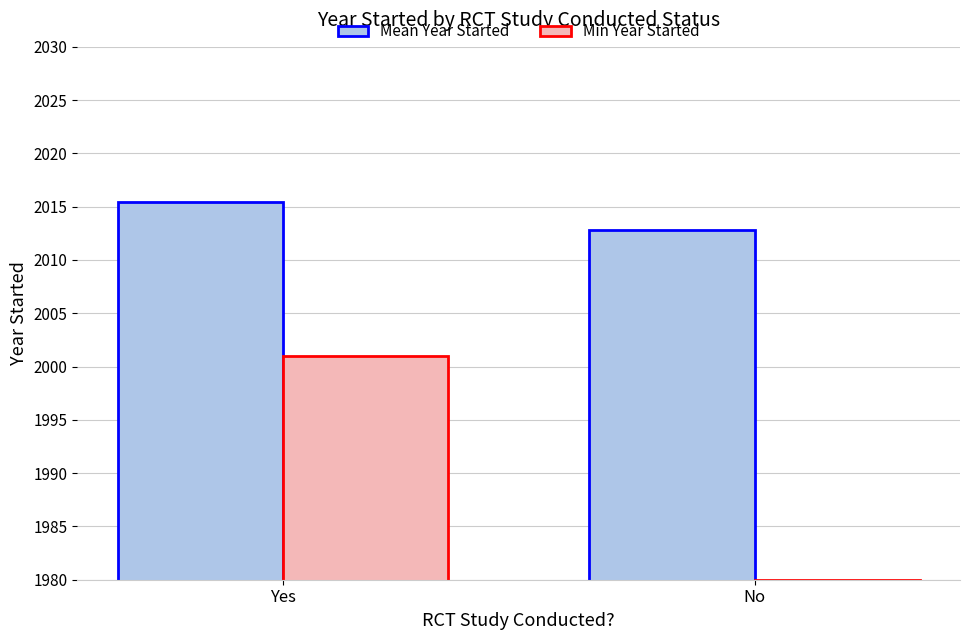

What is the spread (max minus min) of values at Yes?

14.4